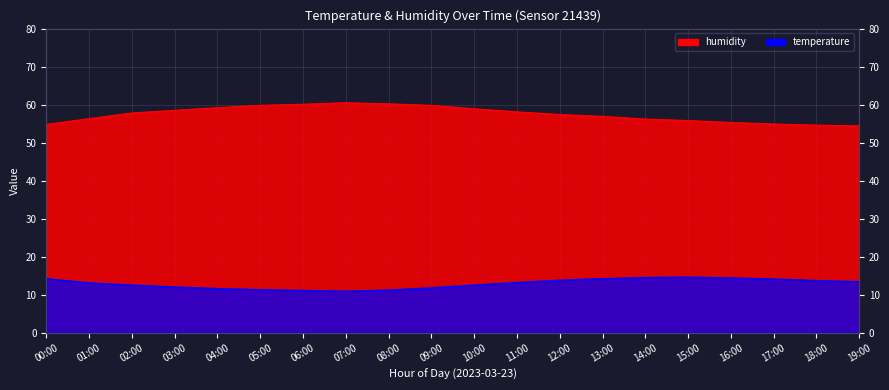

What is the label of the 3rd point from the right?

17:00